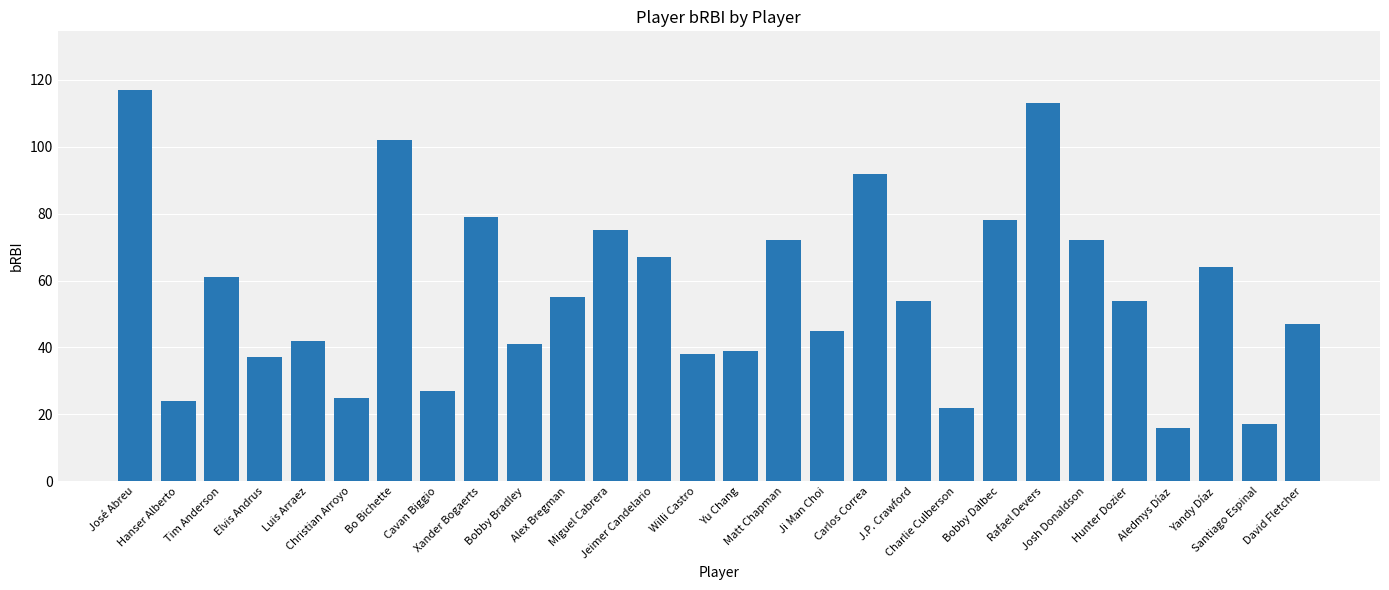

What is the greatest value displayed?

117